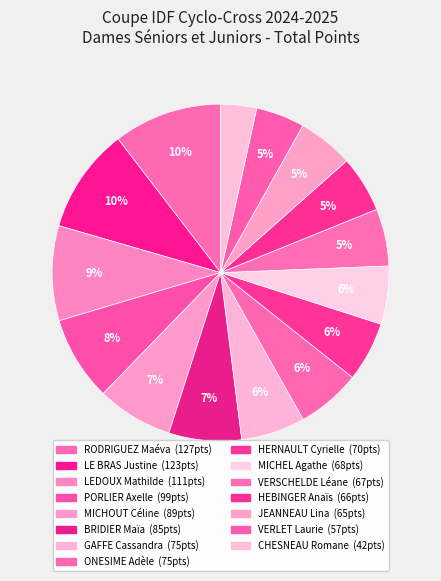

How many slices are in this pie chart?

15